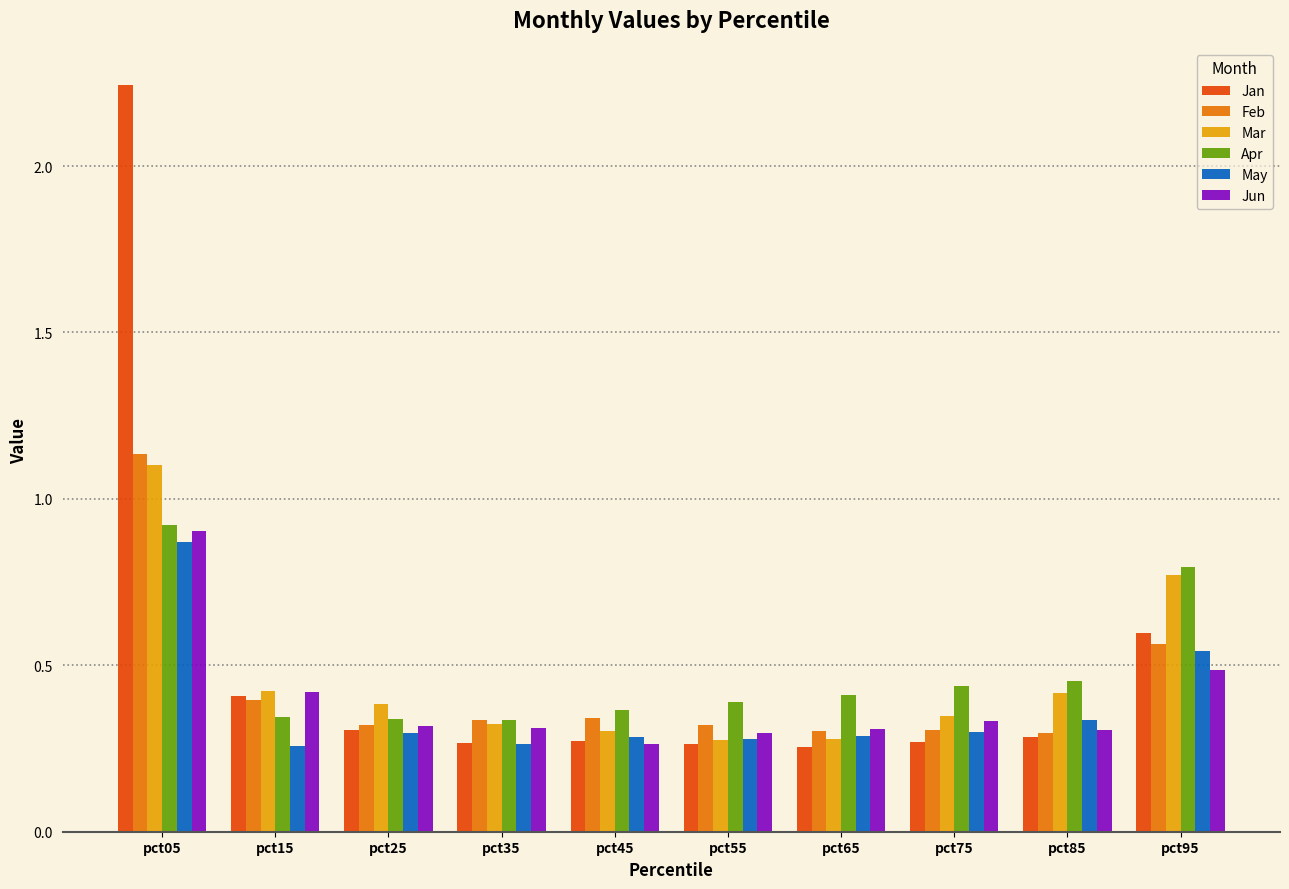

What is the difference between the maximum and minimum values in the Jan series?

2.0